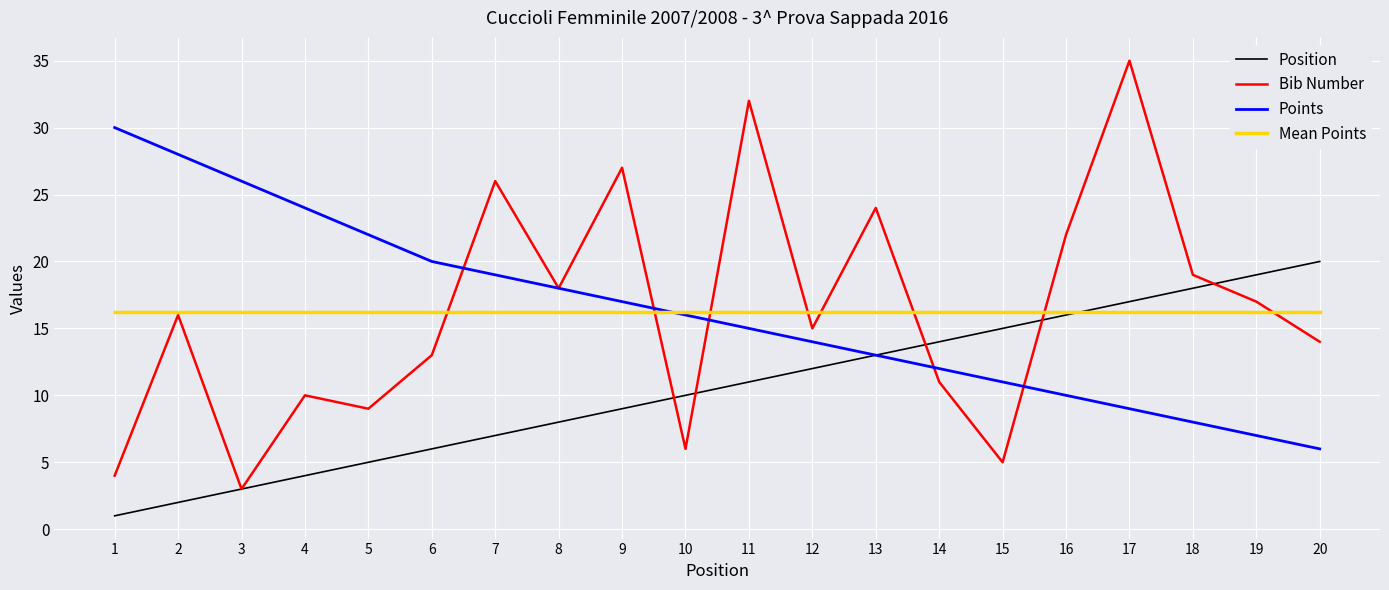

What is the value of the Position point at the 18th from the left?

18